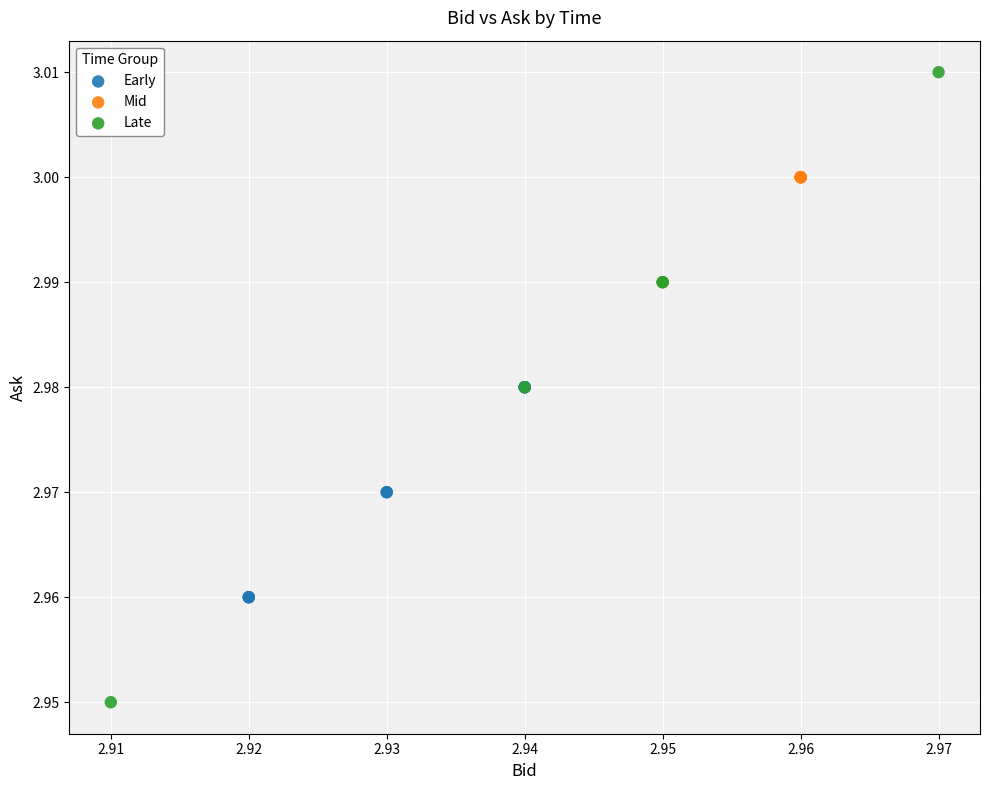

Which series contains the highest Y value?

Late